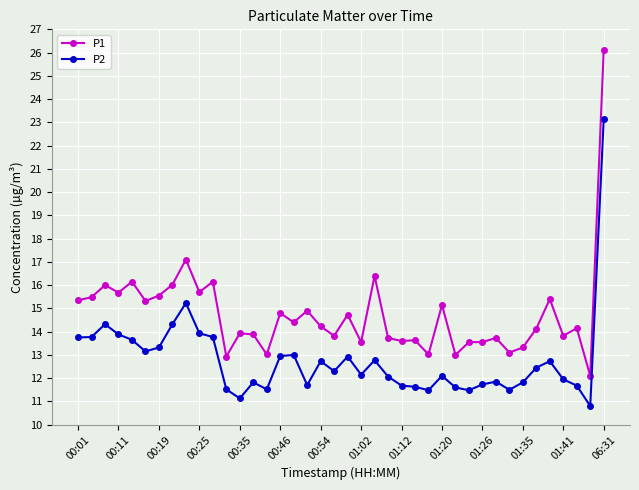

What is the sum of all P2 values?

511.3